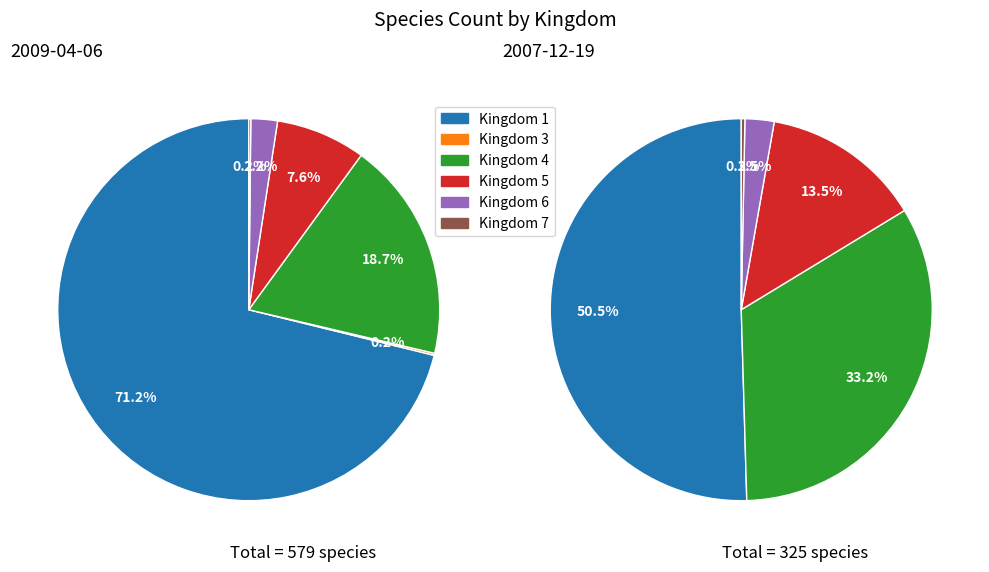

To the nearest percent, what is the difference between the largest and smallest slice percentages?

71%